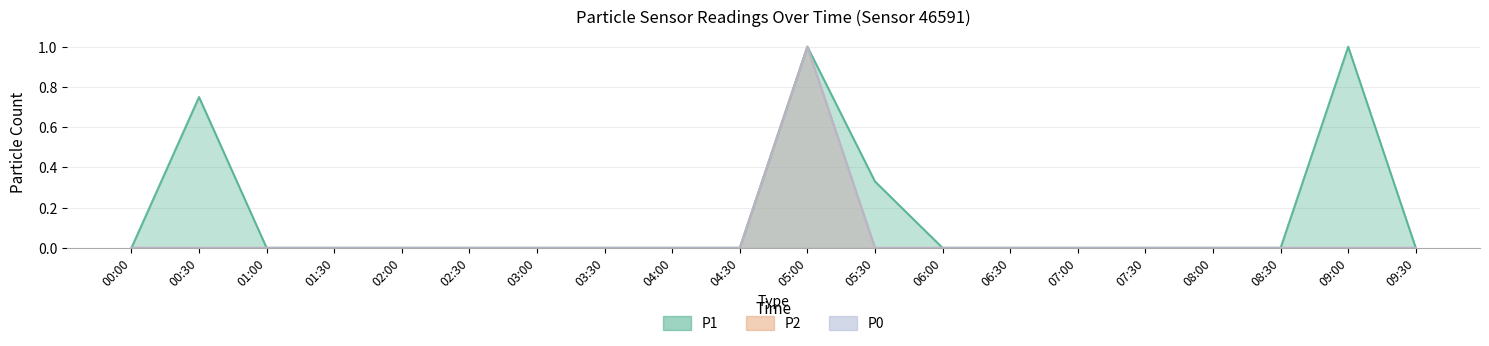

What position from the right is 04:00?

12